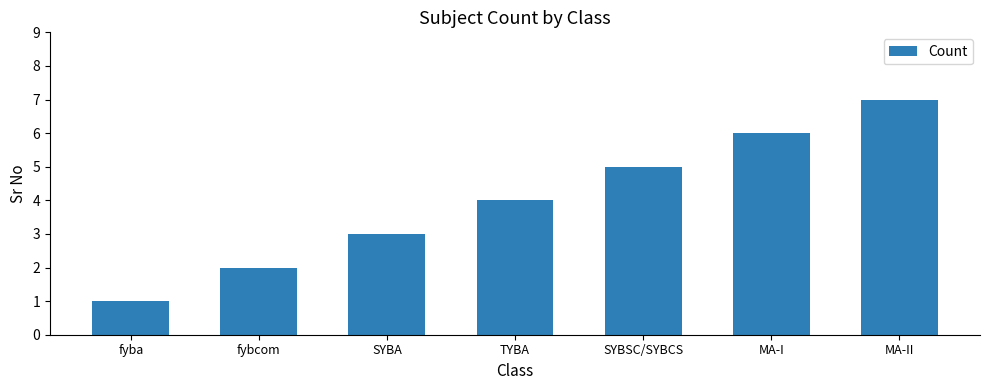

What value does the data have at fyba?

1